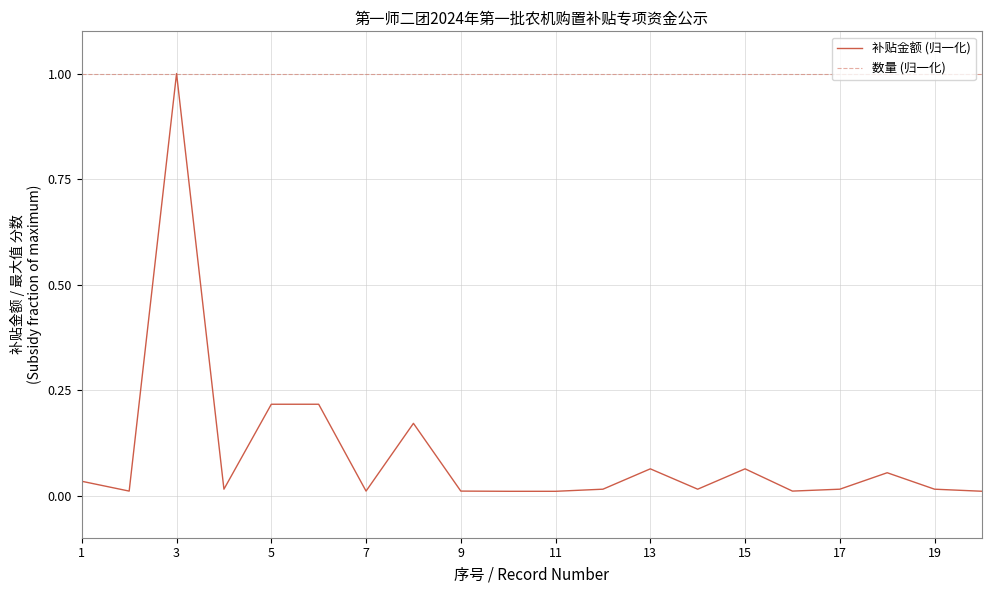

Rank the series by their average value, from lowest to highest.

补贴金额 (归一化), 数量 (归一化)